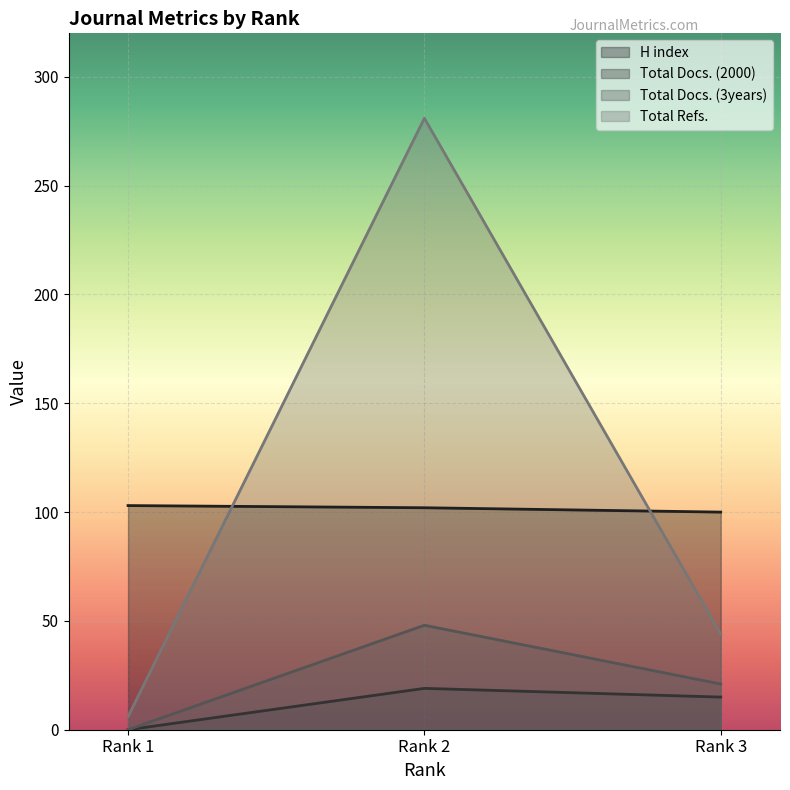

Is the value of Total Refs. at Rank 2 greater than the value of H index at Rank 1?

Yes